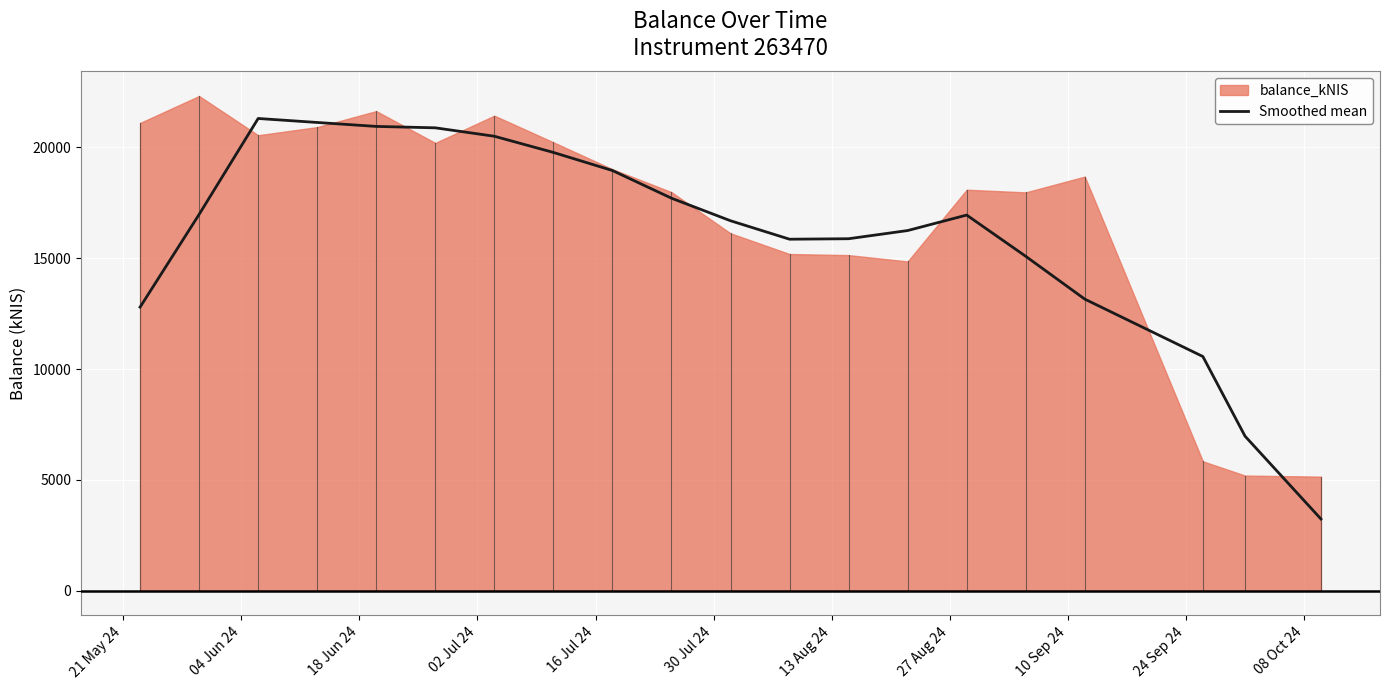

What is the minimum value for Smoothed mean?

3236.8